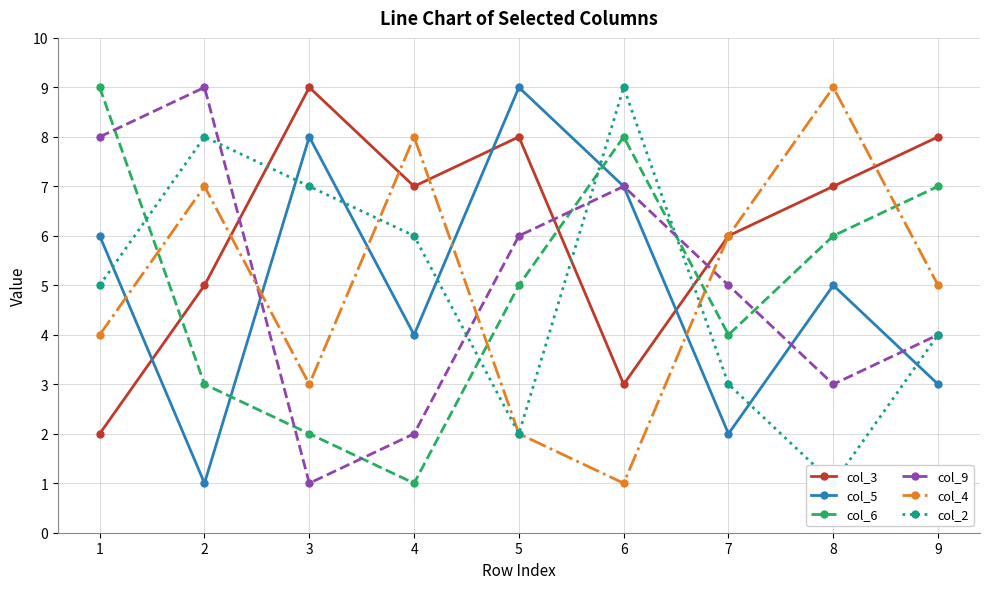

Rank the categories by col_4 value from highest to lowest.

8, 4, 2, 7, 9, 1, 3, 5, 6